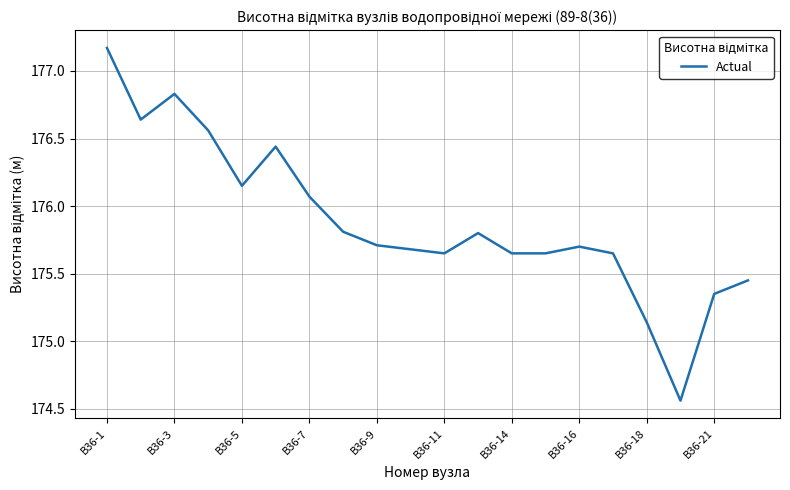

Where is the first local maximum?

В36-3